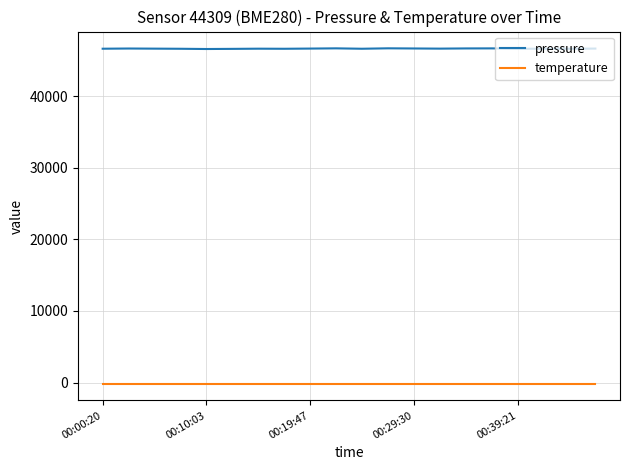

What is the sum of all temperature values?

-2870.2